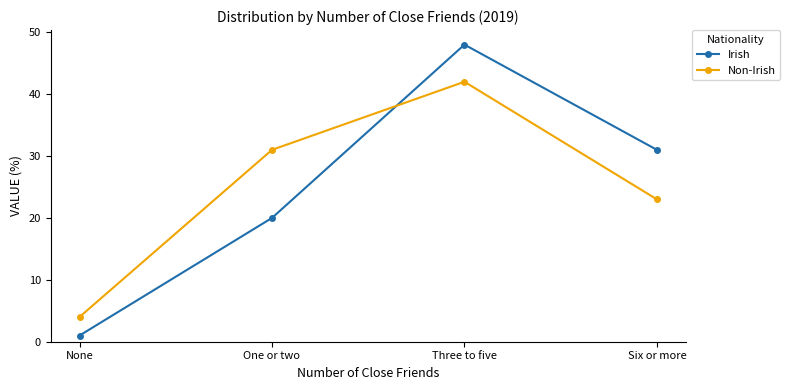

What is the total value across all series at One or two?

51